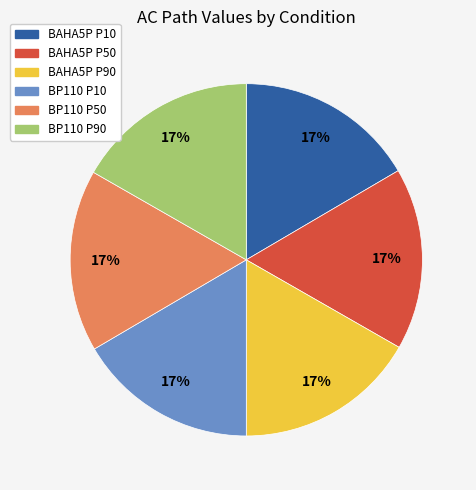

Does any single category account for the majority?

No